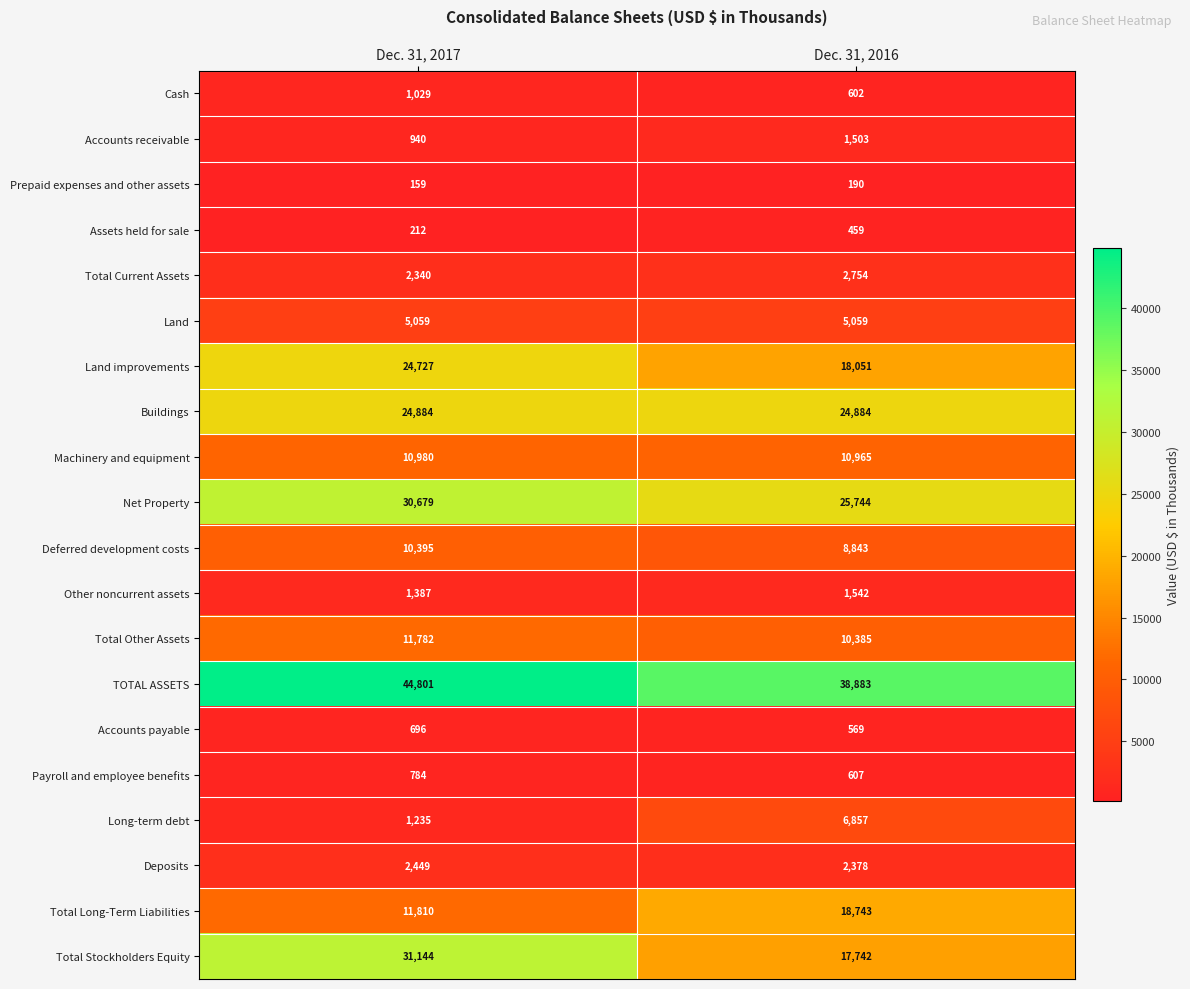

Count the number of categories in the chart.

2